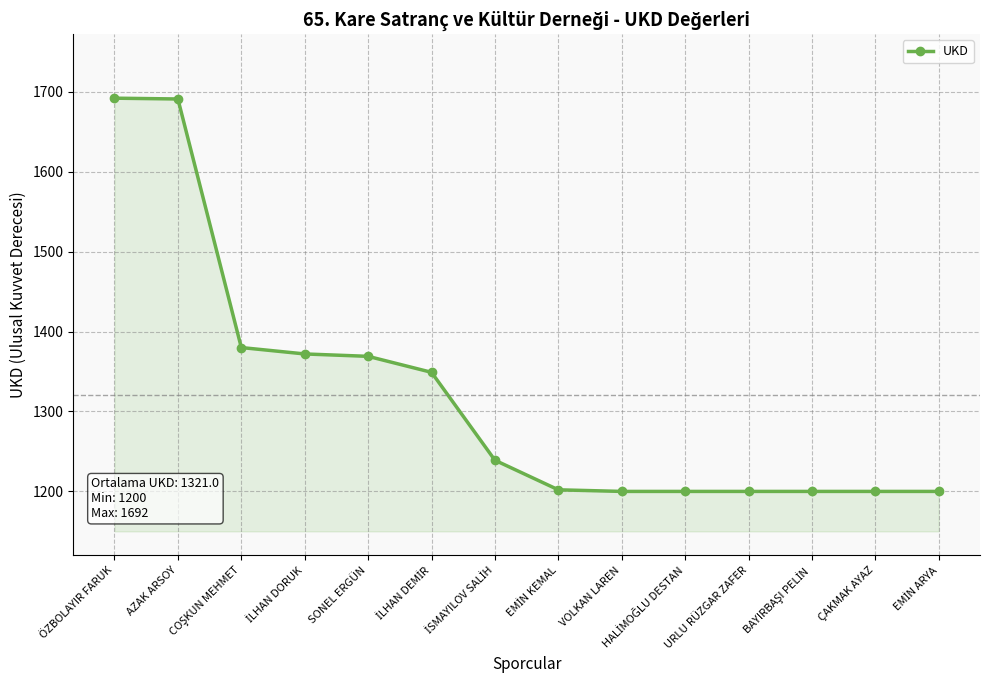

What is the sum of all values?

18494